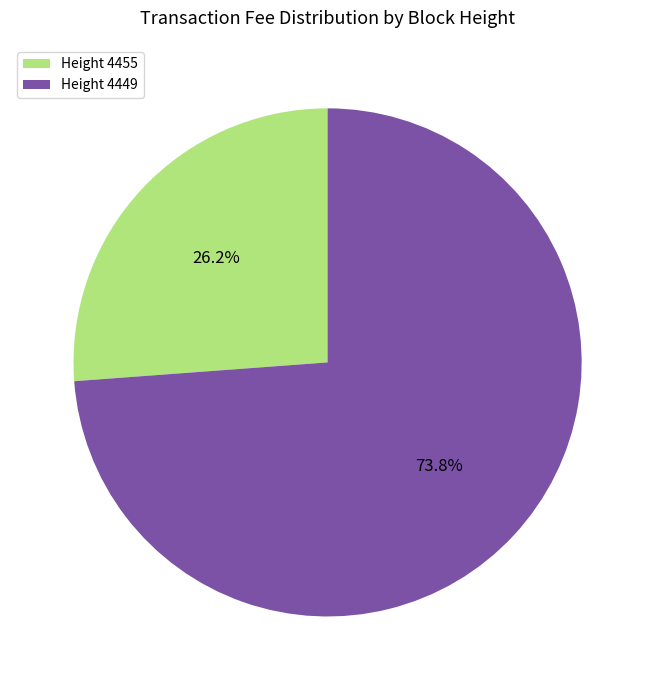

Combined, do Height 4455 and Height 4449 account for over 50%?

Yes